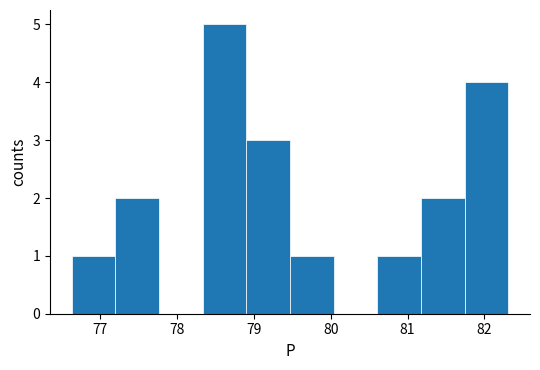

Reading left to right, list every bar in this chart as the range it spans on the x-axis followed by its height. Neither the bar edges nor the heights are printed on the chart, so give them approximately, as read against the axes.

76.6 to 77.2: 1
77.2 to 77.8: 2
77.8 to 78.3: 0
78.3 to 78.9: 5
78.9 to 79.5: 3
79.5 to 80.0: 1
80.0 to 80.6: 0
80.6 to 81.2: 1
81.2 to 81.7: 2
81.7 to 82.3: 4